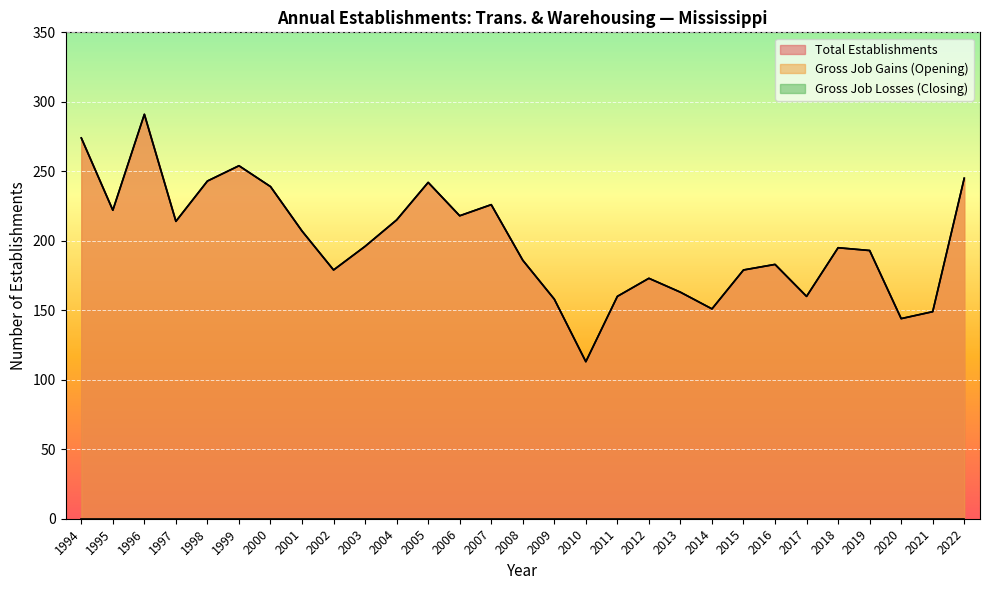

Between 2005 and 2019, which is larger?

2005